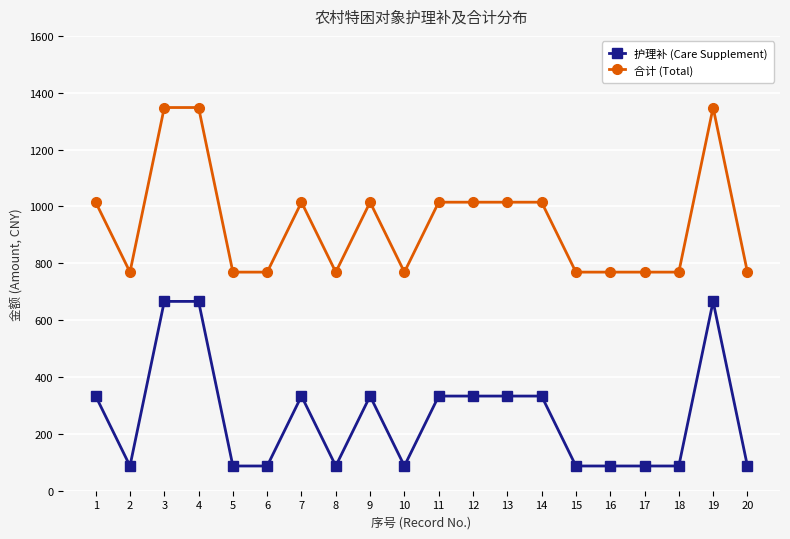

What is the value of the 合计 (Total) point at the 13th from the left?

1015